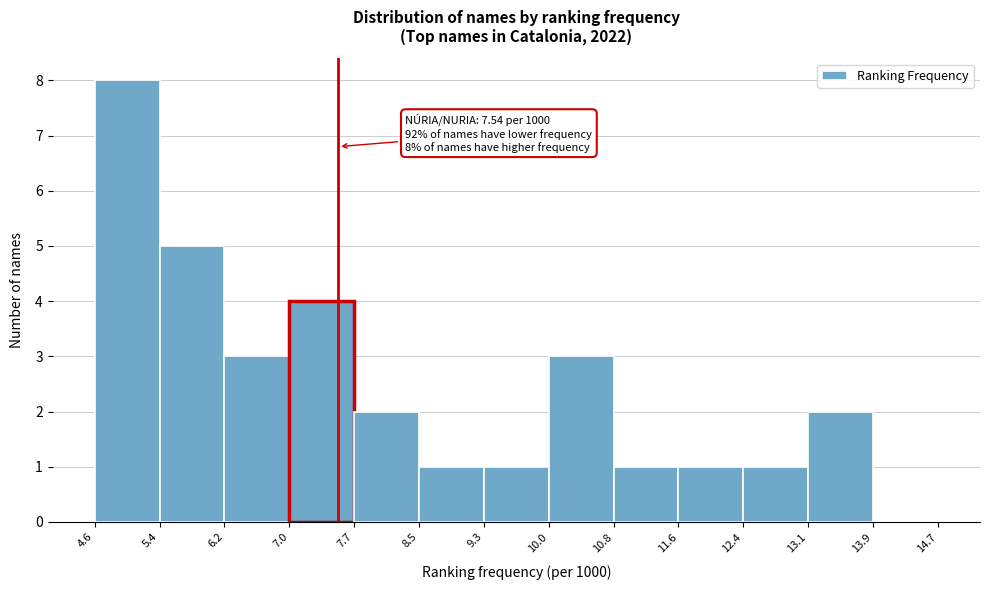

Over which range of the x-axis is the bar tallest?

4.6 to 5.4